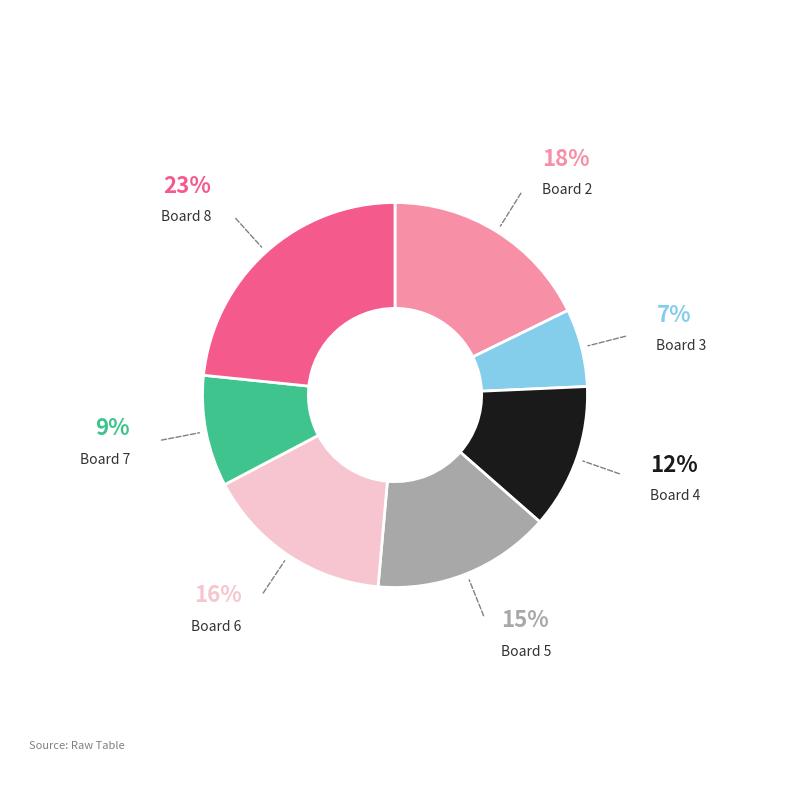

Is there any slice that represents more than half of the pie?

No